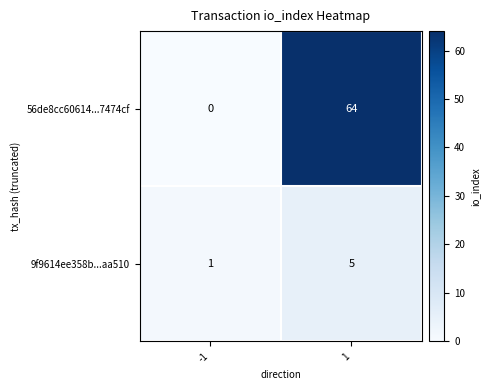

What is the approximate value of 56de8cc60614...7474cf at 1, to the nearest 10?

60